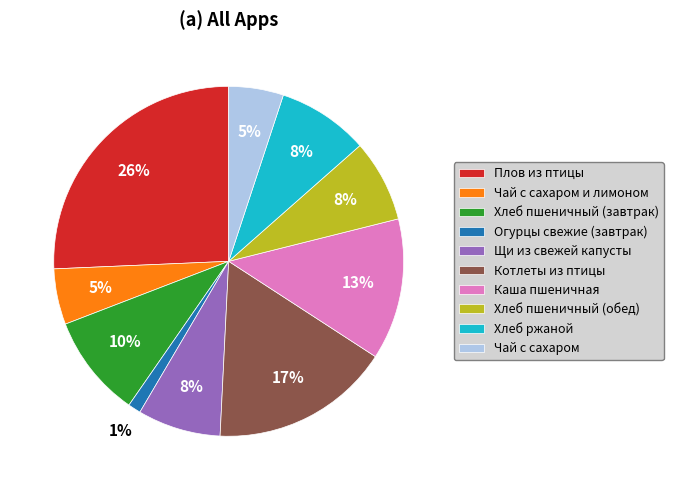

How many slices are in this pie chart?

10